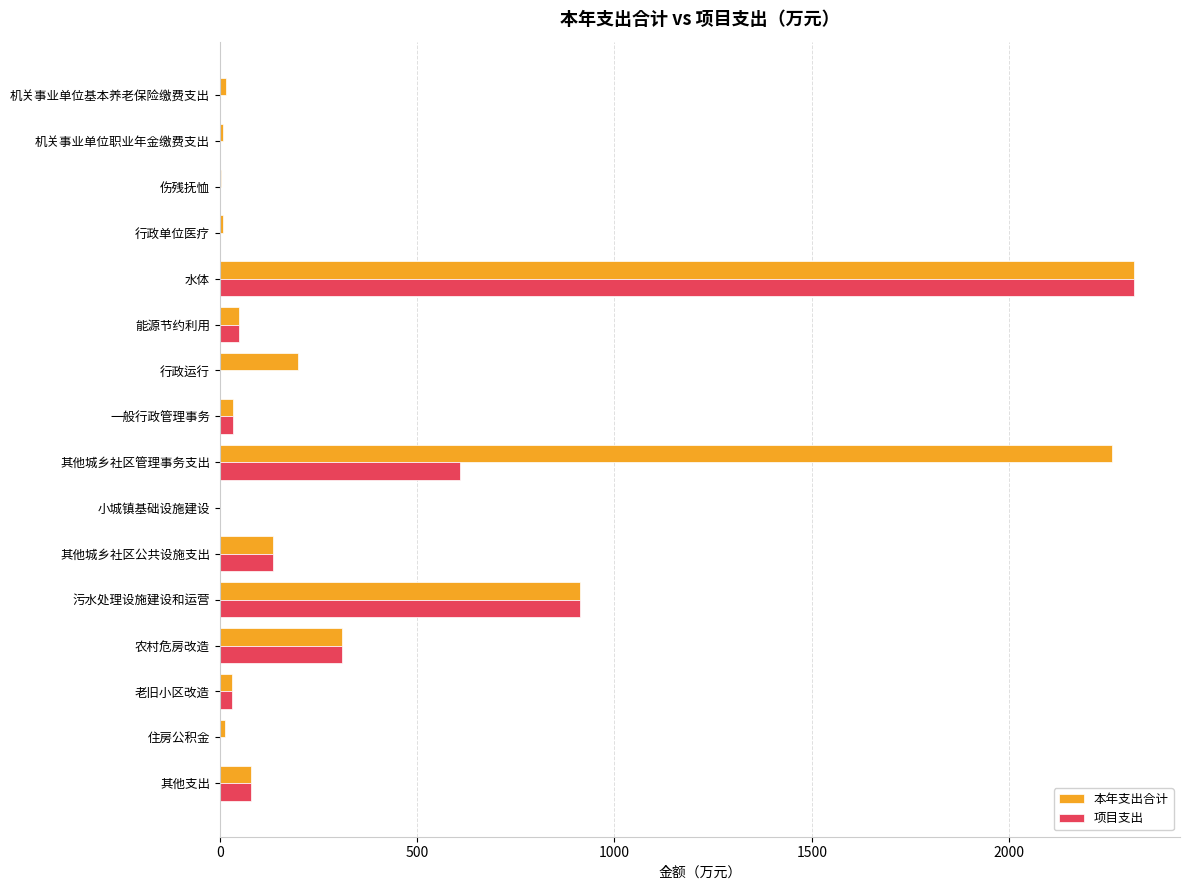

True or false: 本年支出合计 has a value of 290.0 at 行政运行.

False